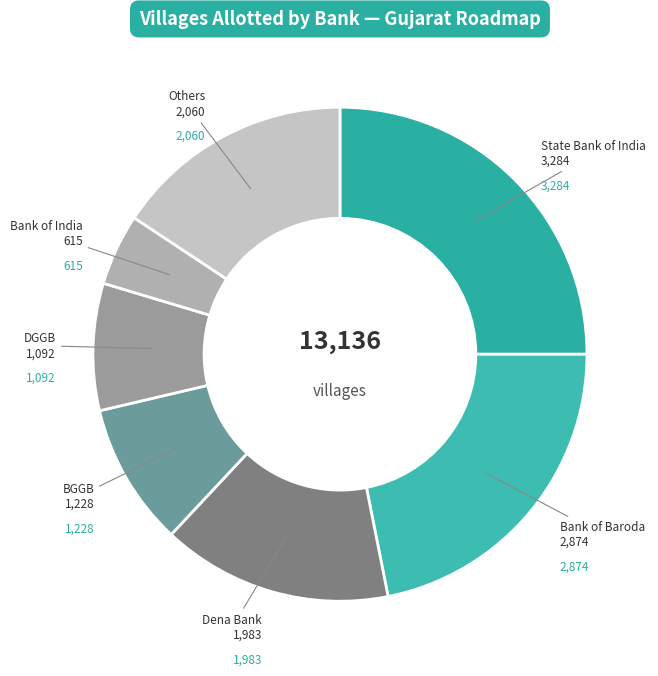

How many segments does this pie chart have?

7